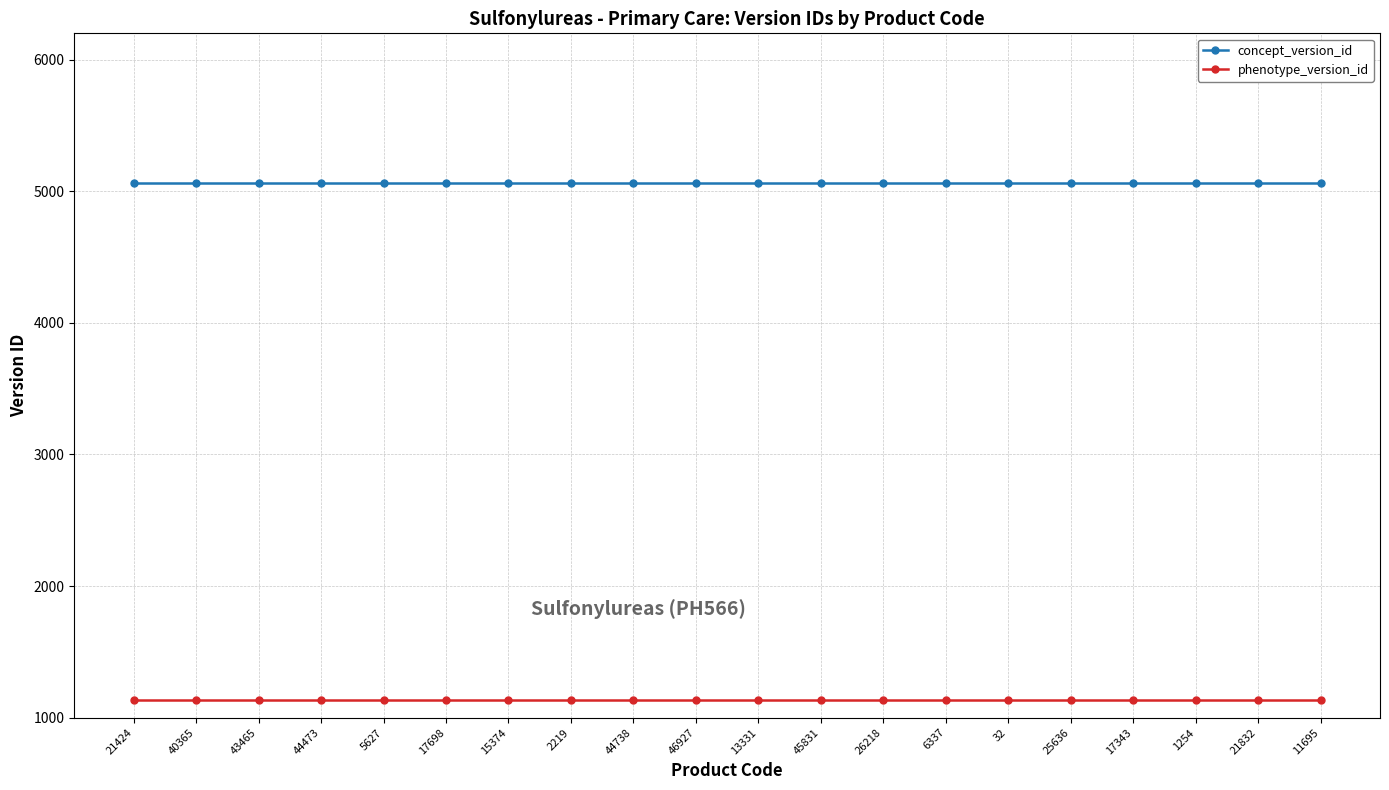

What value does the phenotype_version_id series have at 5627?

1132